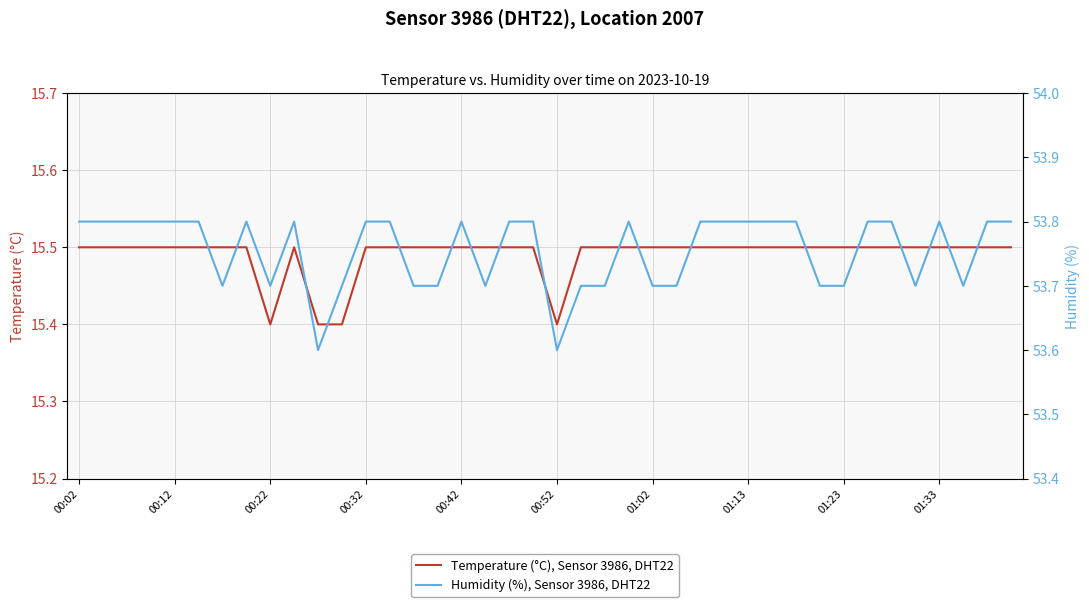

Is it true that Temperature (°C), Sensor 3986, DHT22 equals 27.1 at 01:33?

False